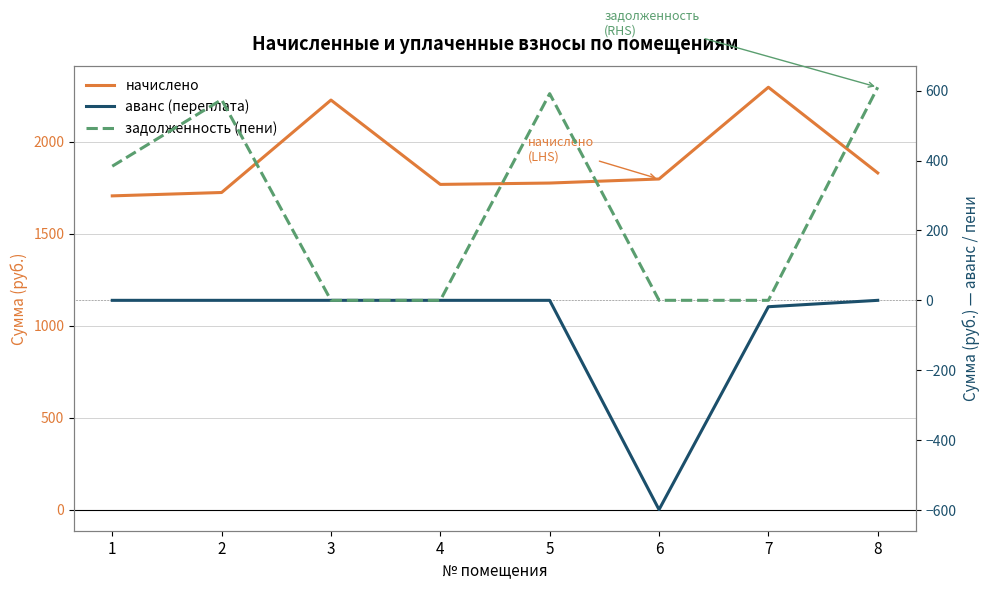

Which series has the largest range (max minus min)?

задолженность (пени)